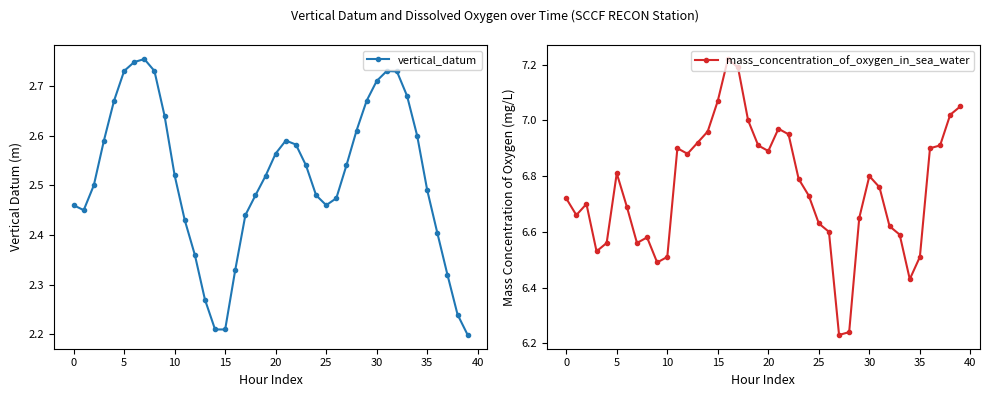

True or false: vertical_datum and mass_concentration_of_oxygen_in_sea_water cross at least once.

False